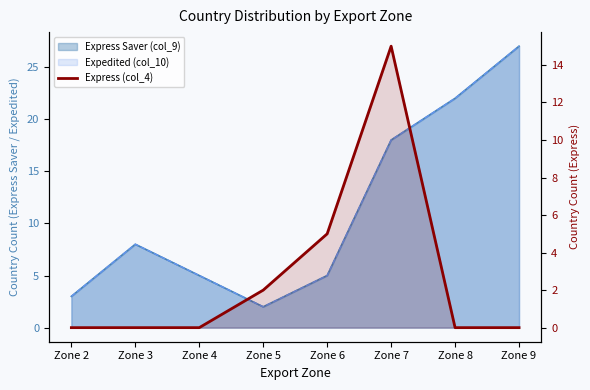

Reading right to left, extract all data points from this chart.

Zone 9=0	Zone 8=0	Zone 7=15	Zone 6=5	Zone 5=2	Zone 4=0	Zone 3=0	Zone 2=0